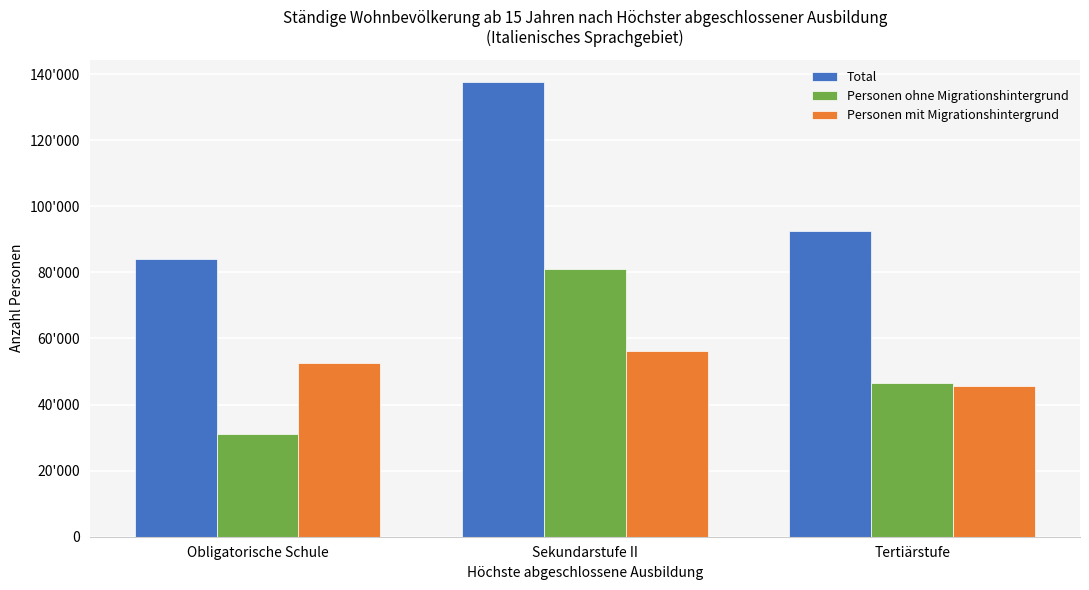

What is the minimum value for Total?

84195.6